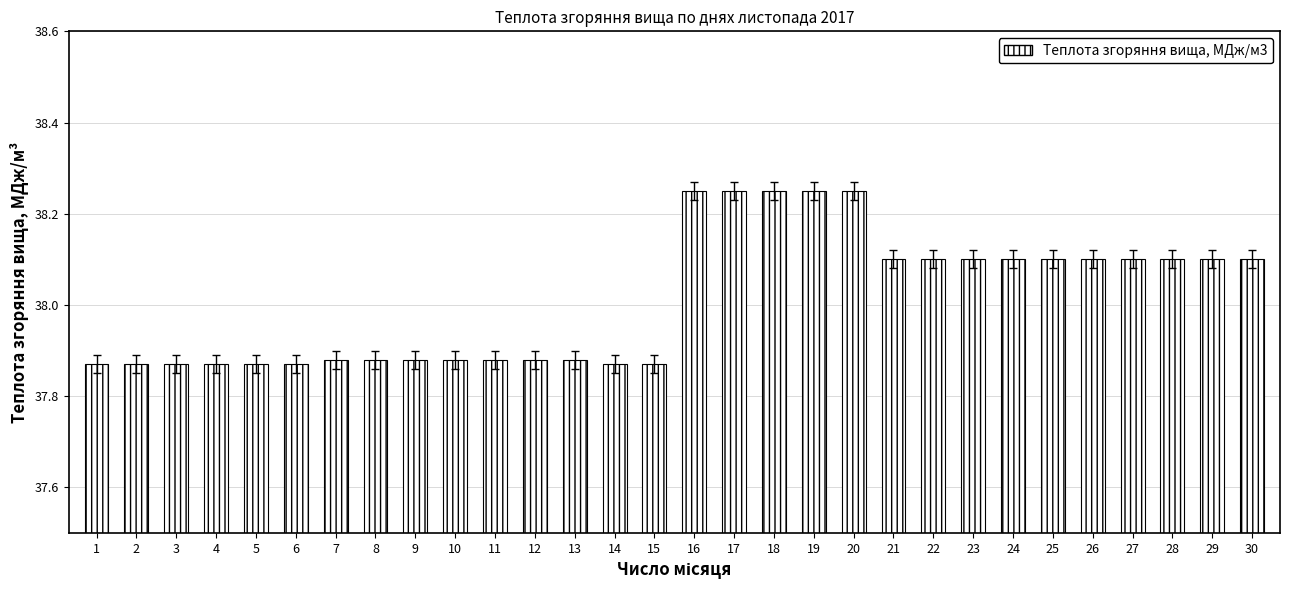

Is it true that the value at 16 is 14.6?

False